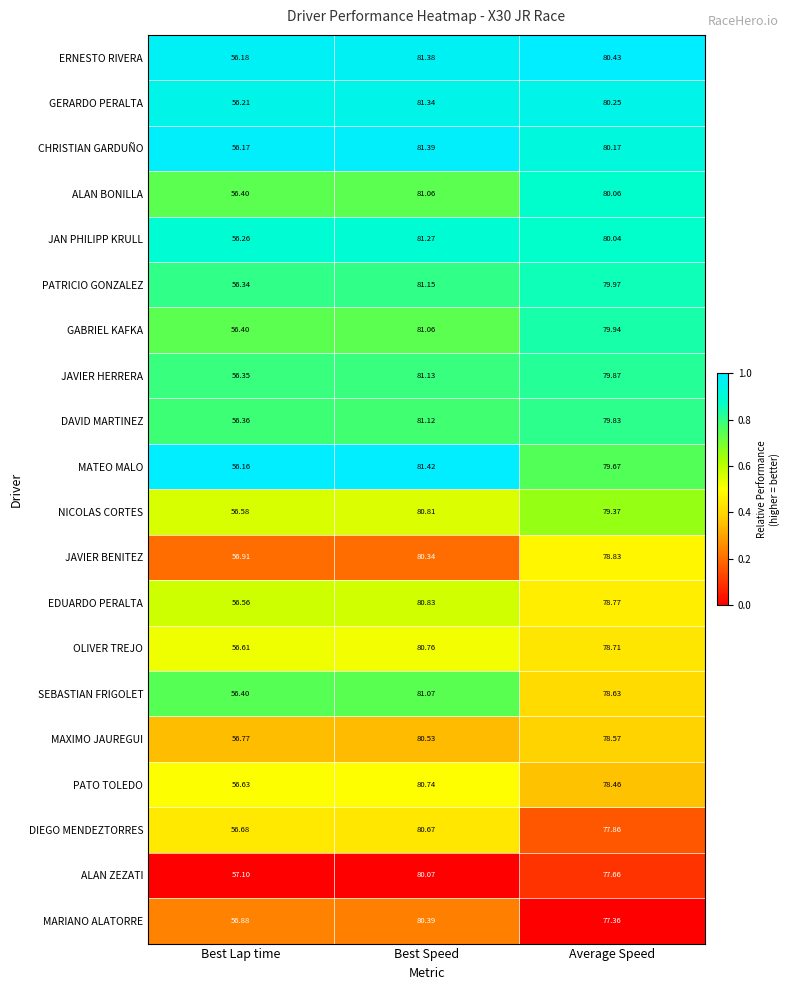

What is the spread (max minus min) of values at Best Lap time?

0.9